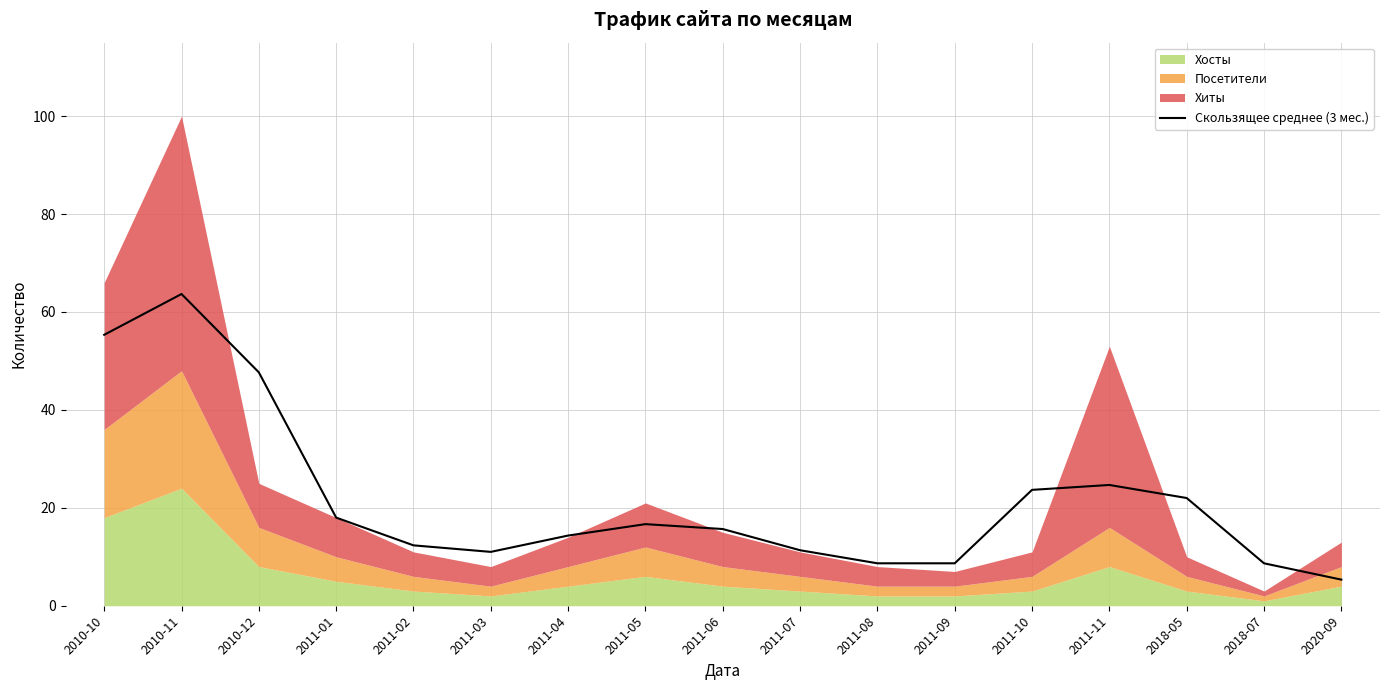

What is the change in value from 2011-02 to 2011-08?

-3.7